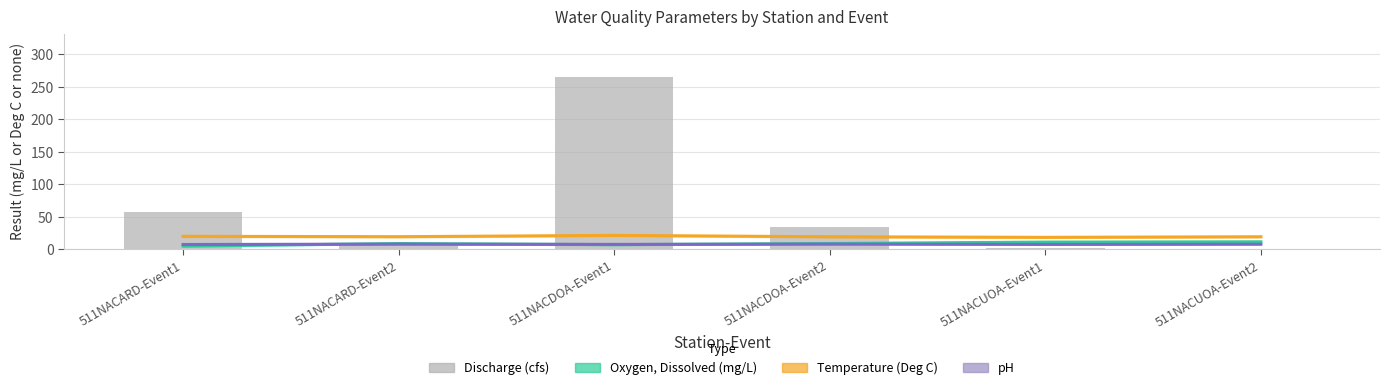

Reading left to right, transcribe all the data shown in this chart.

Oxygen, Dissolved (mg/L): 511NACARD-Event1=5.0	511NACARD-Event2=9.0	511NACDOA-Event1=7.2	511NACDOA-Event2=9.0	511NACUOA-Event1=11.2	511NACUOA-Event2=11.6
Temperature (Deg C): 511NACARD-Event1=20.1	511NACARD-Event2=19.5	511NACDOA-Event1=21.5	511NACDOA-Event2=19.4	511NACUOA-Event1=18.5	511NACUOA-Event2=19.4
pH: 511NACARD-Event1=7.5	511NACARD-Event2=8.0	511NACDOA-Event1=7.7	511NACDOA-Event2=8.1	511NACUOA-Event1=7.6	511NACUOA-Event2=7.9
Discharge (cfs): 511NACARD-Event1=57.4	511NACARD-Event2=9.7	511NACDOA-Event1=265.2	511NACDOA-Event2=35.0	511NACUOA-Event1=1.6	511NACUOA-Event2=0.7